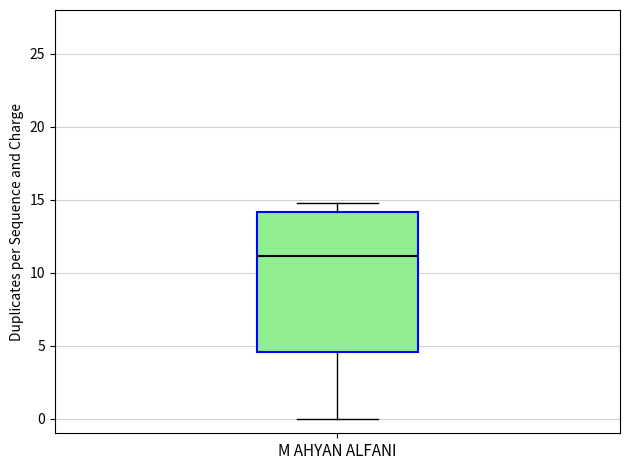

Transcribe this box plot: give where the median line is, the range the box spans, and where the two whiskers end, as read against the y-axis. The values are not printed on the chart, so give them approximately, as read against the axis.

median 11.0, box 4.5 to 14.0, whiskers 0.0 to 15.0